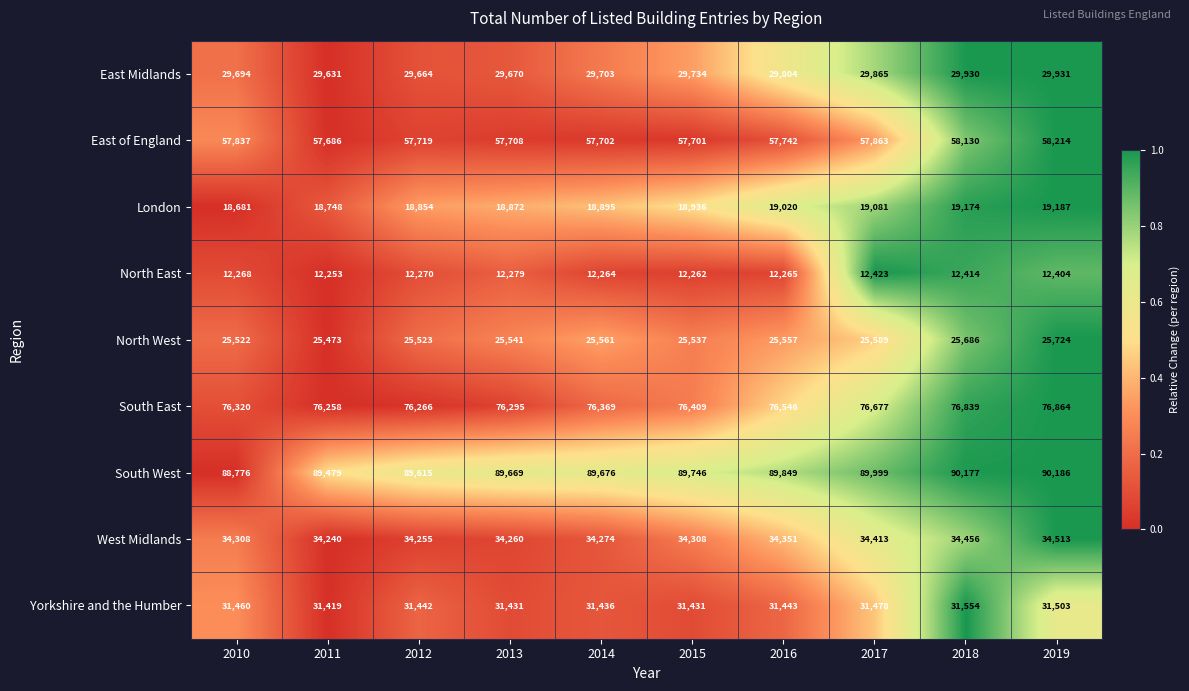

Is it true that South West equals 38097 at 2010?

False